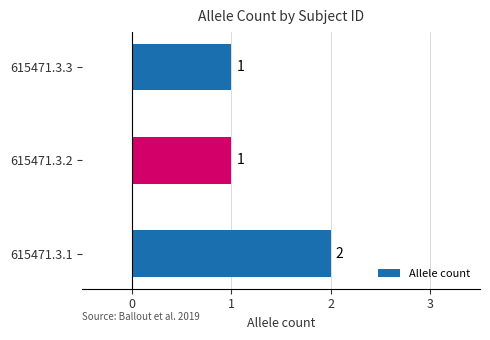

The value at 615471.3.1 is 3. True or false?

False